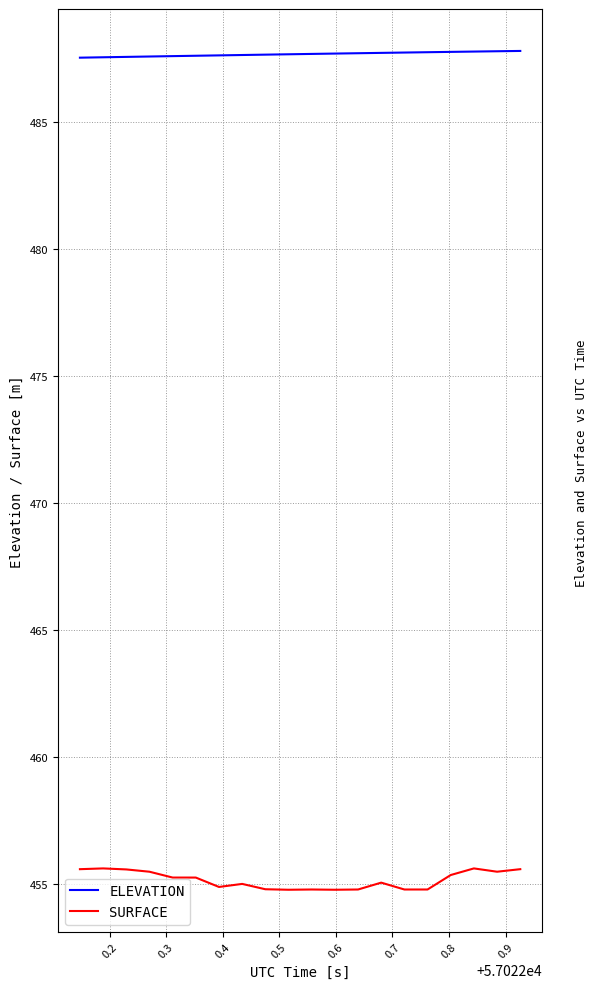

Which series has the largest total across all categories?

ELEVATION